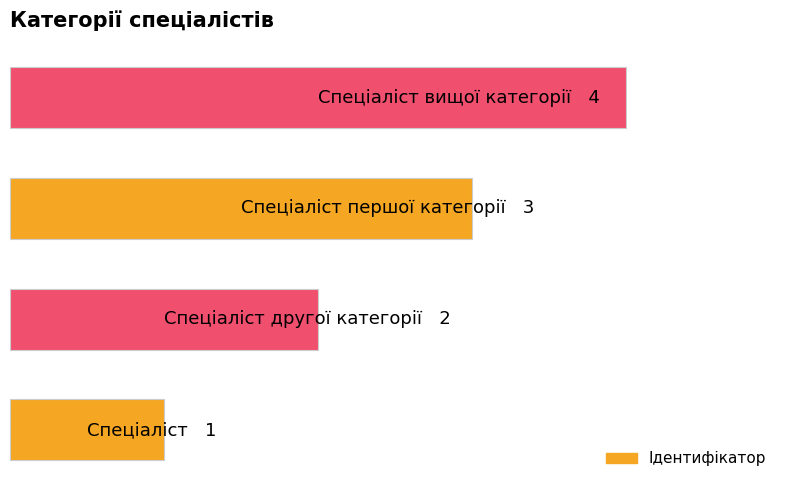

Does the chart contain any negative values?

No